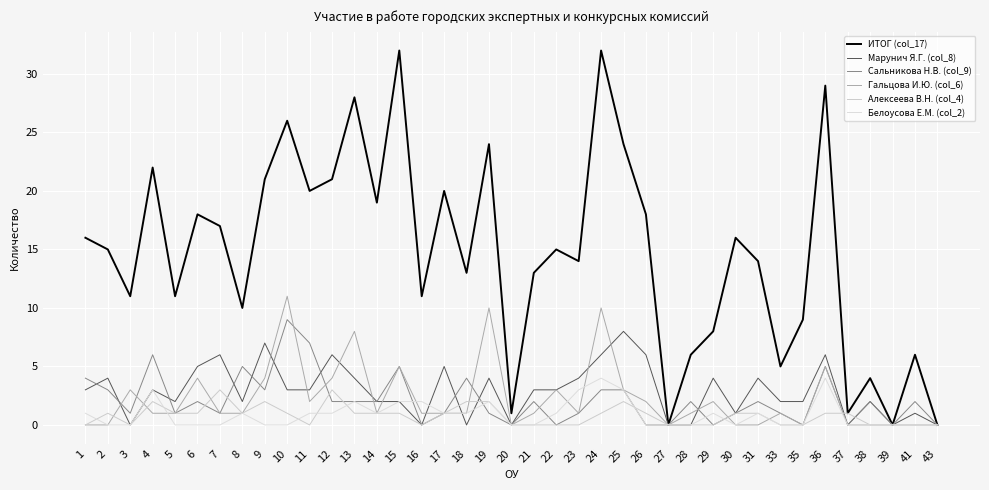

What is the maximum value shown in the chart?

32